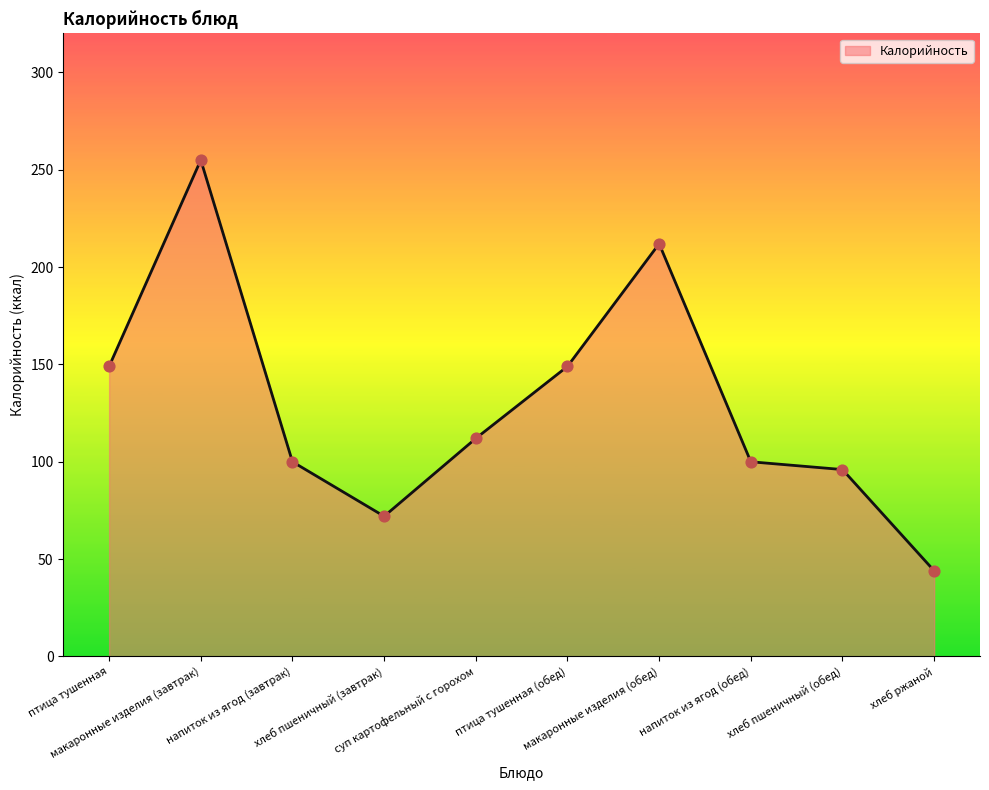

What is the change in value from напиток из ягод (завтрак) to хлеб пшеничный (завтрак)?

-28